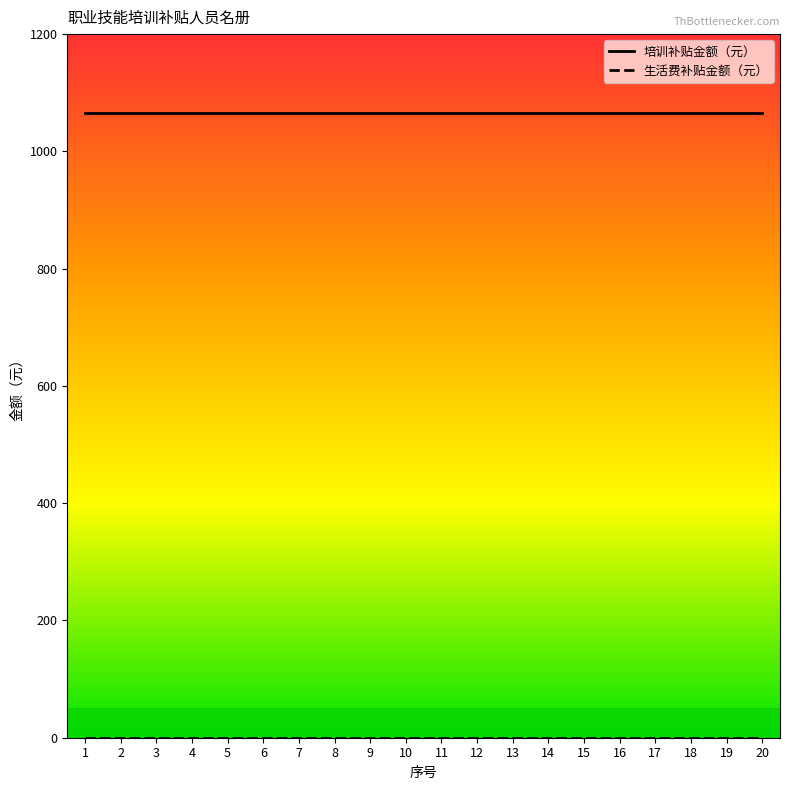

The value of 培训补贴金额（元） at 1 is 1065. True or false?

True